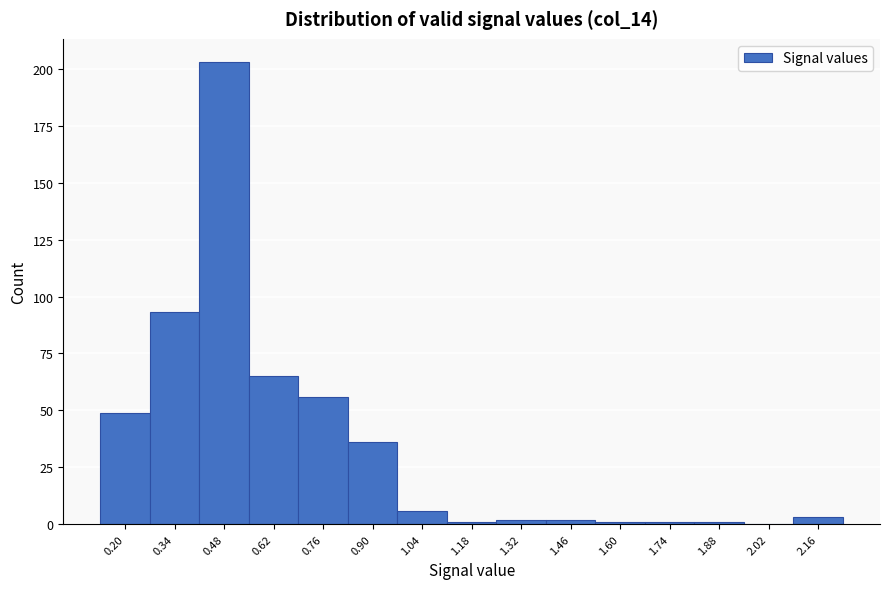

Reading left to right, list all the values displayed in this chart.

0.20=49	0.34=93	0.48=203	0.62=65	0.76=56	0.90=36	1.04=6	1.18=1	1.32=2	1.46=2	1.60=1	1.74=1	1.88=1	2.02=0	2.16=3